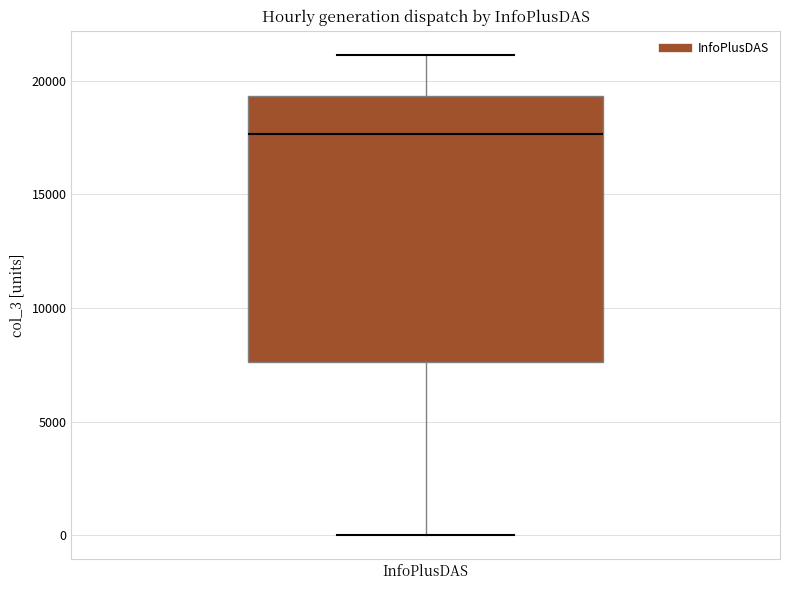

Where does the median line of the box for InfoPlusDAS sit on the y-axis? The values are not printed on the chart, so give them approximately, as read against the axis.

17500